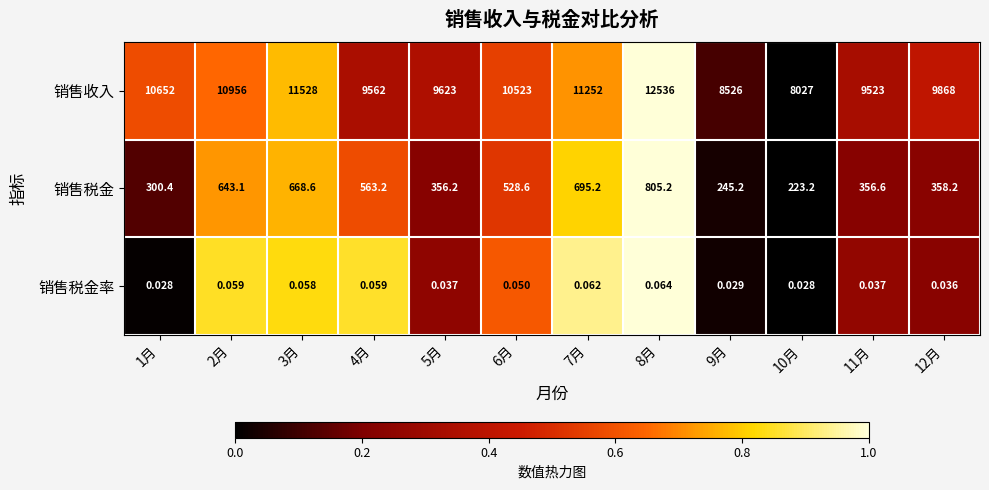

Which series has the widest spread of values?

销售收入